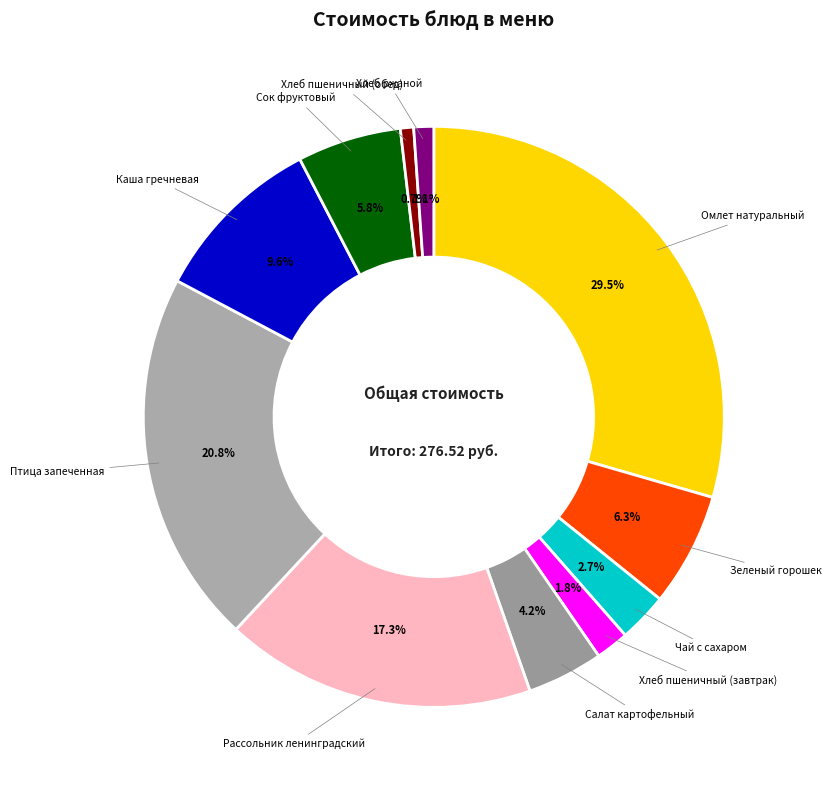

How many segments does this pie chart have?

11